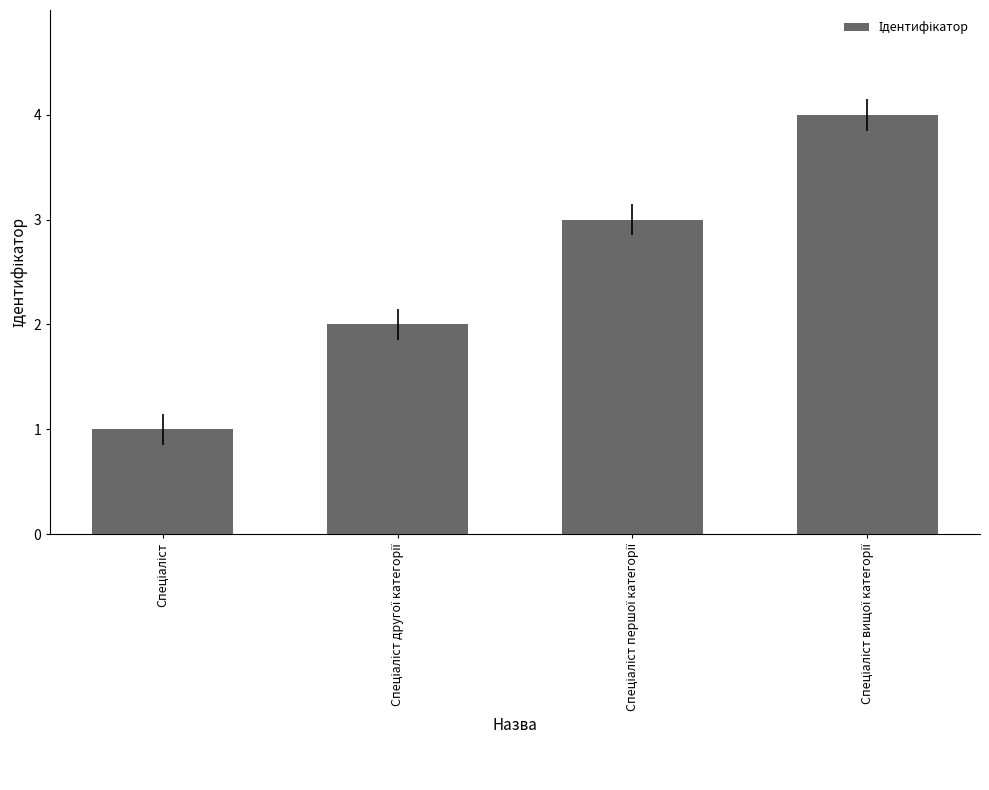

What is the greatest value displayed?

4